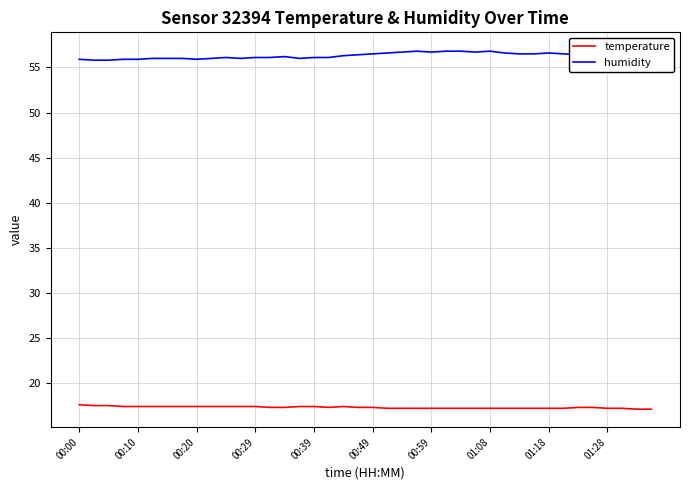

What is the minimum value for temperature?

17.1